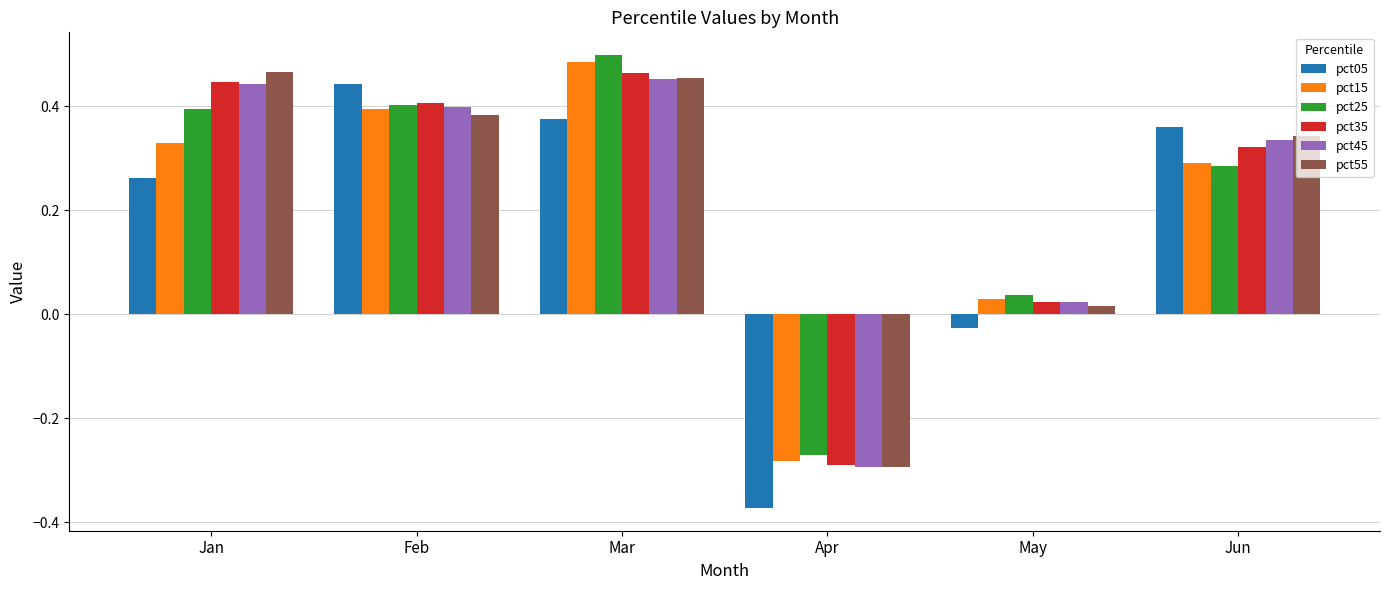

Which category has the lowest value in the pct35 series?

Apr